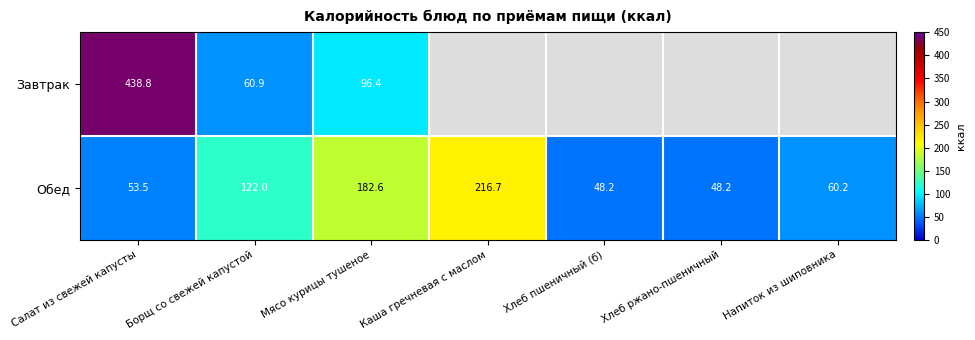

At how many categories does at least one series exceed 242?

1